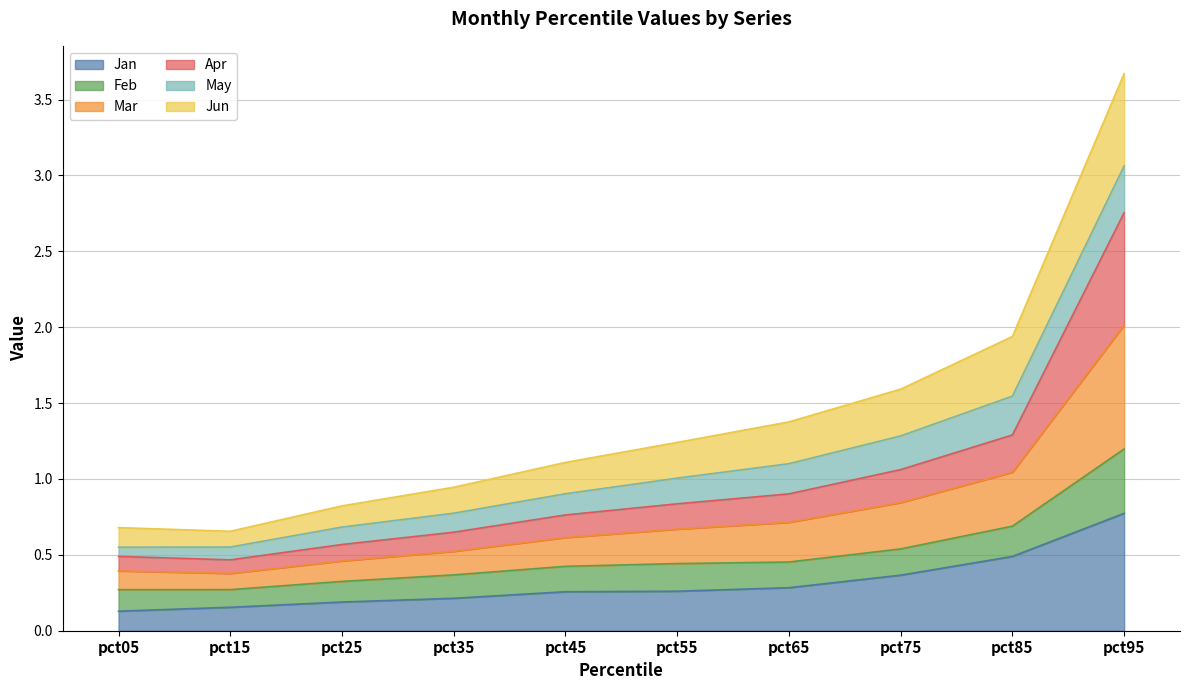

What is the maximum value for Jan?

0.8